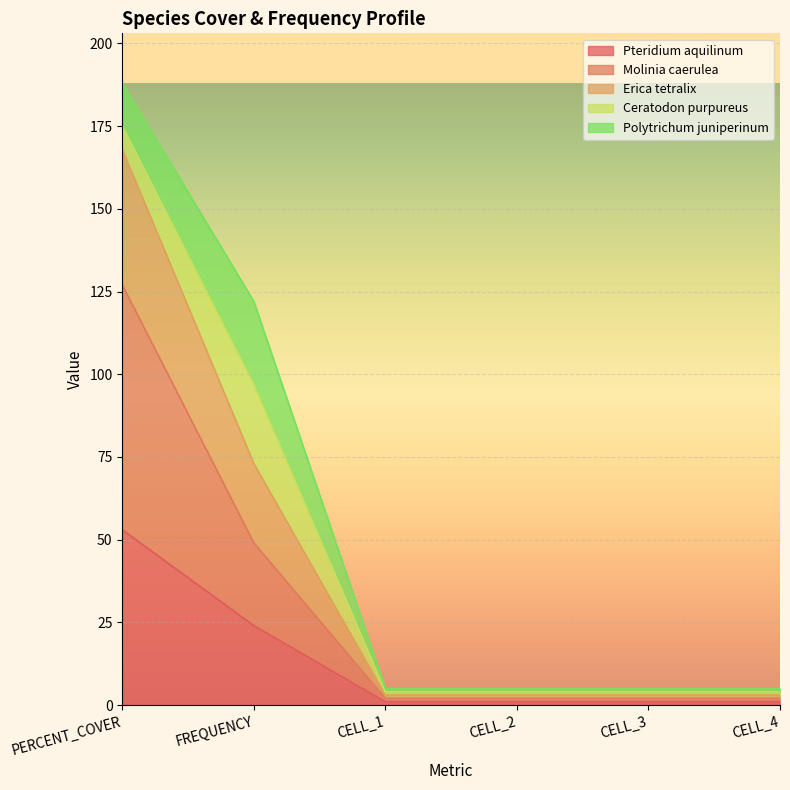

Which has a higher value, CELL_2 or CELL_4?

CELL_2